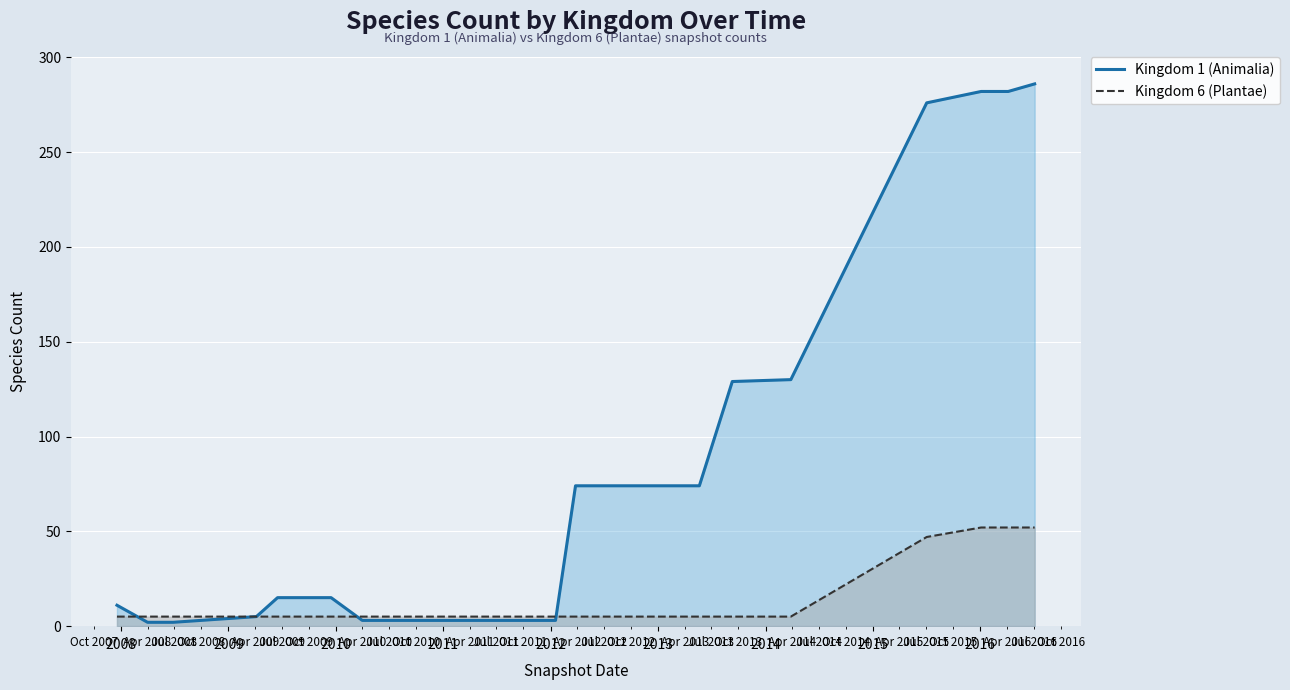

Which series has the largest total across all categories?

Kingdom 1 (Animalia)